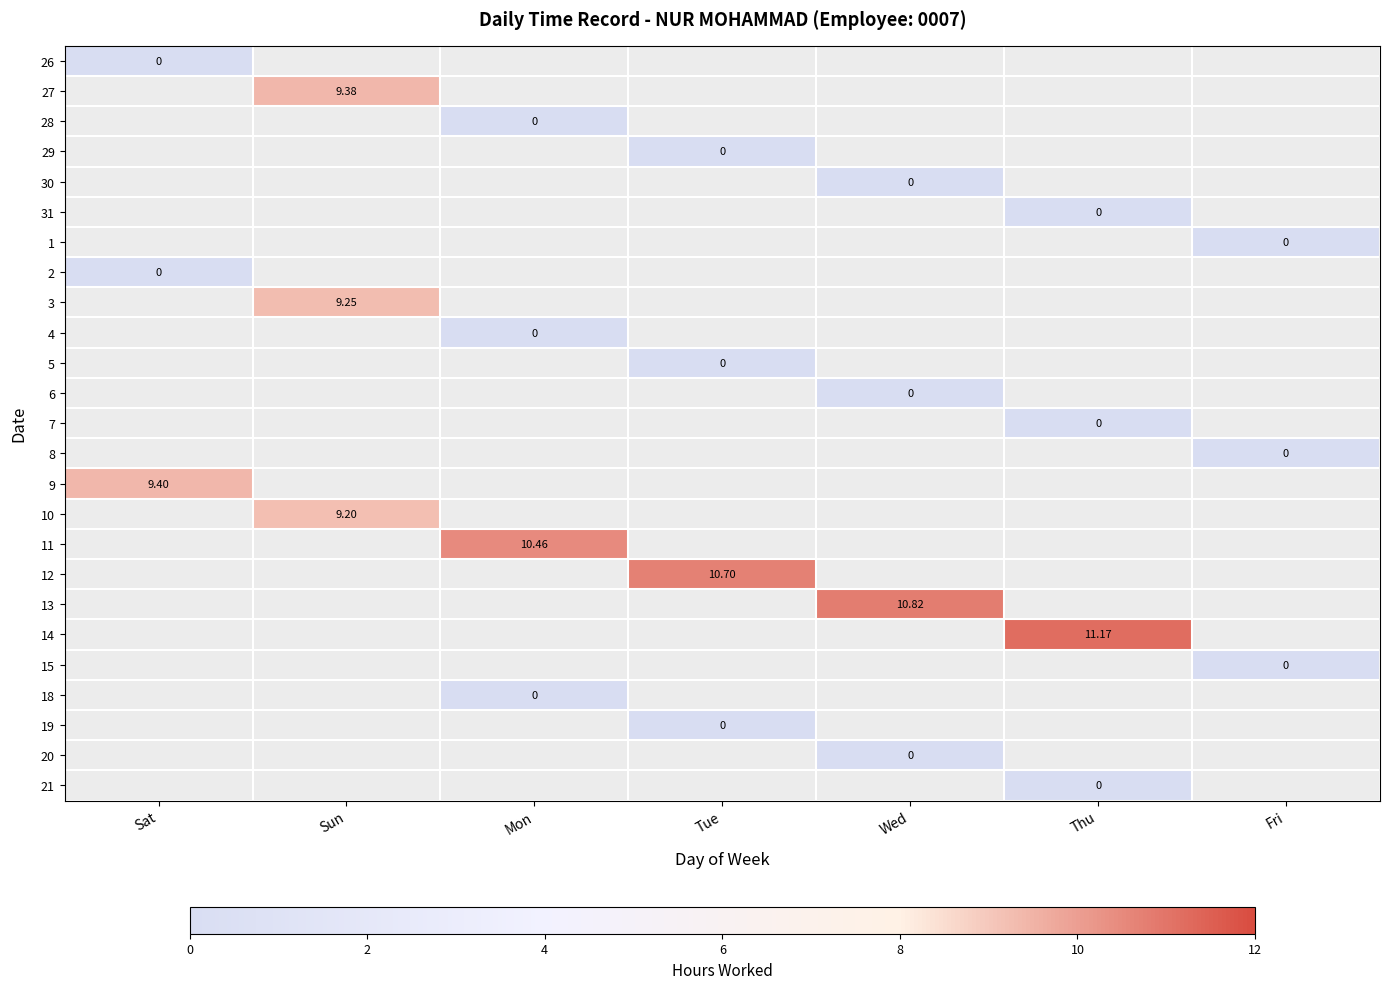

At how many categories does at least one series exceed 5?

6